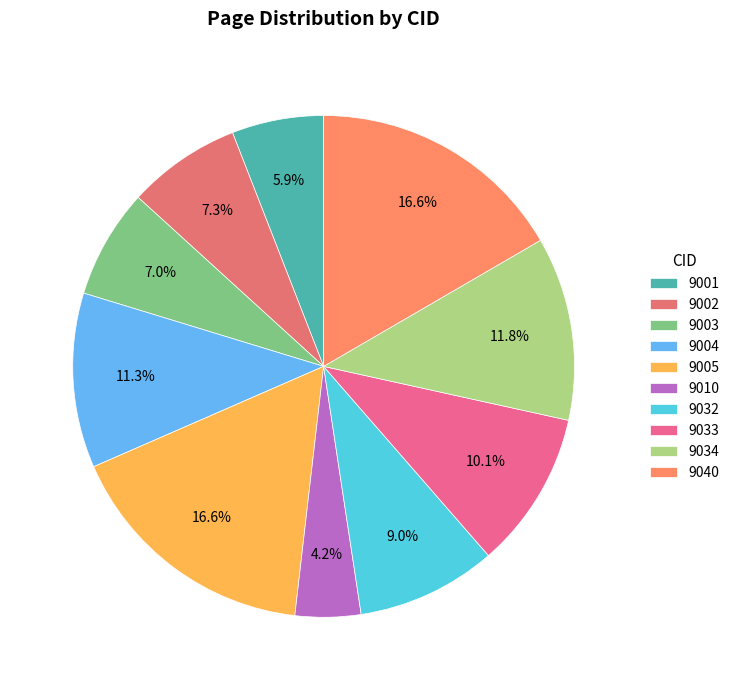

To the nearest percent, what is the difference between the largest and smallest slice percentages?

12%